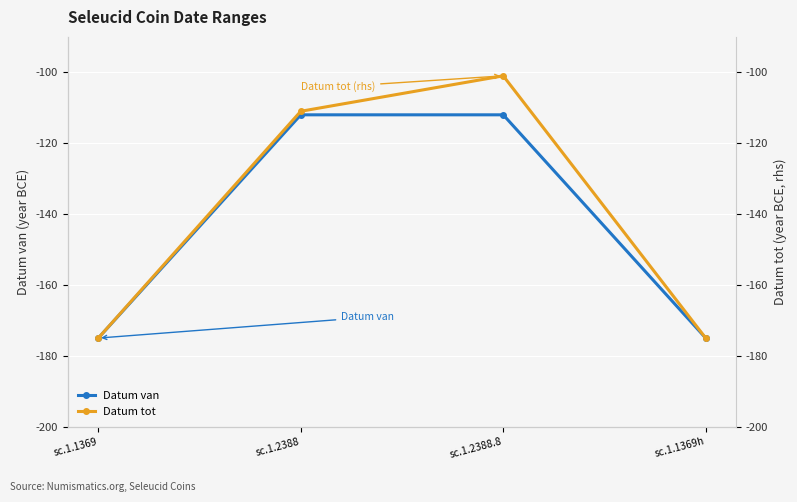

Between sc.1.1369 and sc.1.2388.8, which series saw the biggest shift?

Datum tot